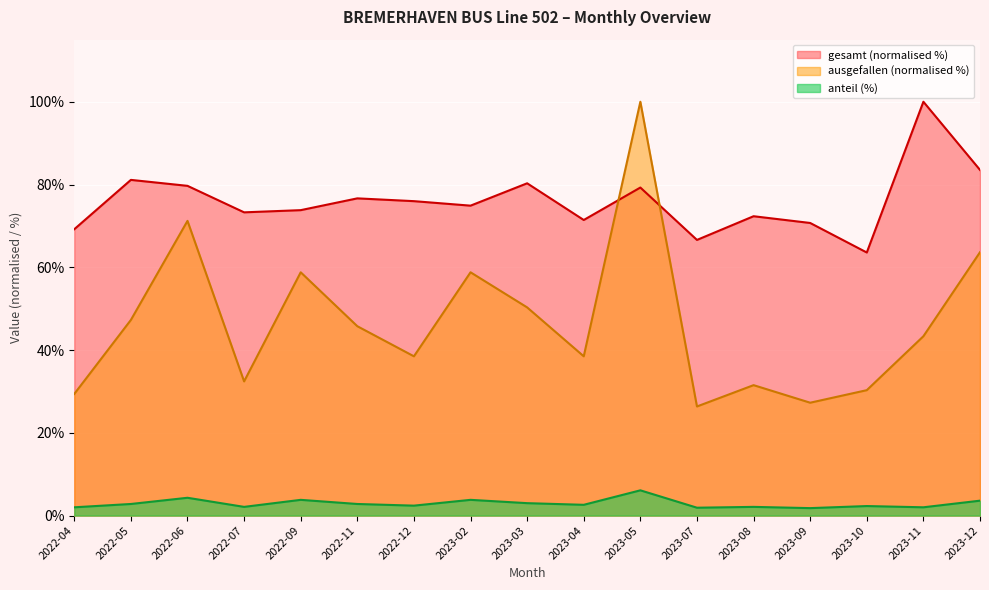

After their last crossing, which series has the higher values: ausgefallen or gesamt?

gesamt